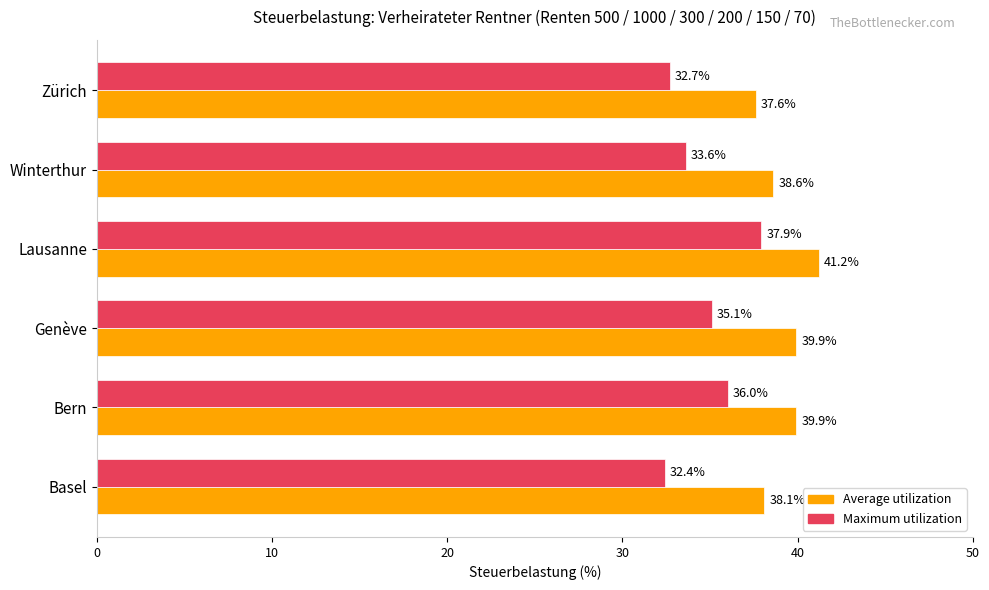

What is the total value across all series at Zürich?

70.3